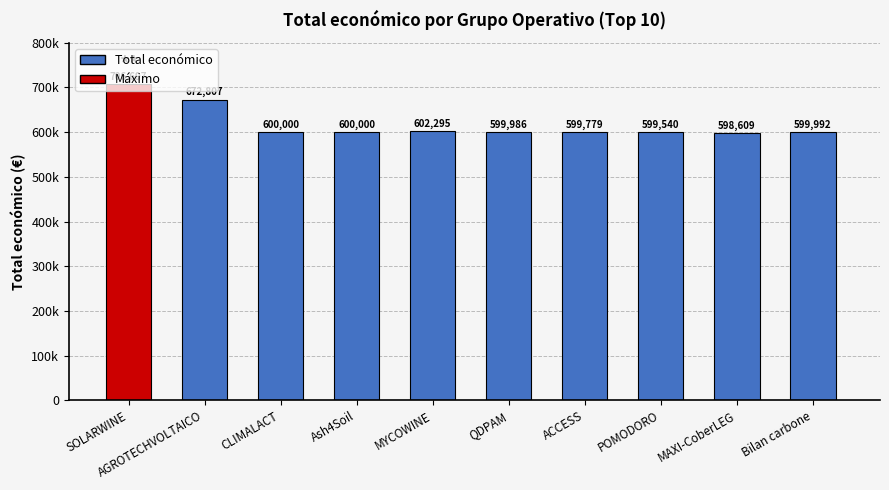

Does the chart contain any negative values?

No